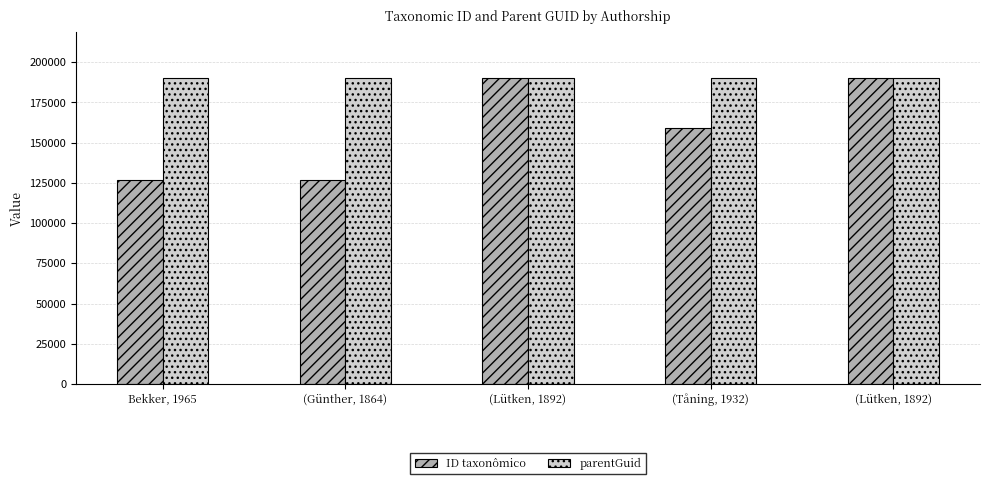

What is the minimum value shown in the chart?

126833